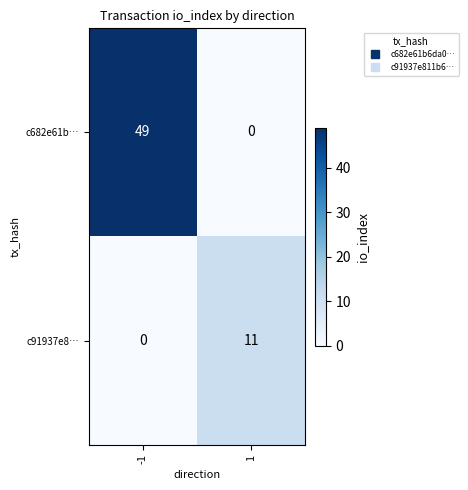

What is the approximate value of c682e61b… at -1?

49